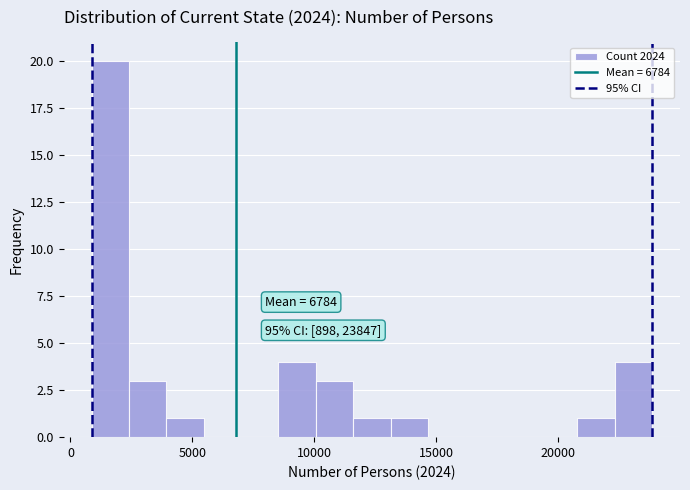

Around what value on the x-axis is the tallest bar? Give the approximate position of its centre, as read against the axis.

1500